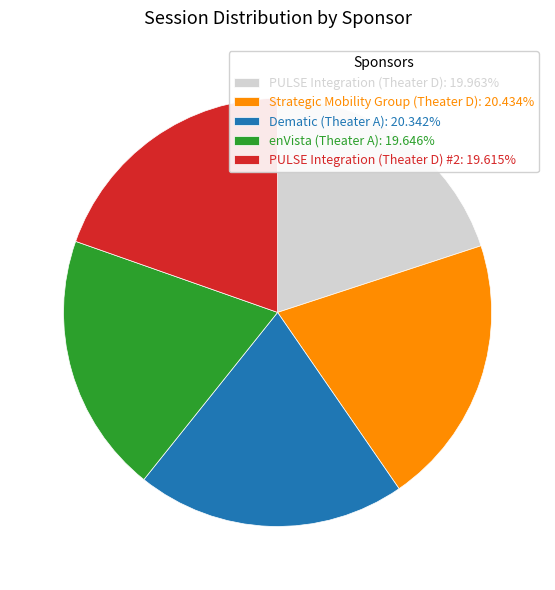

Approximately how many times larger is the value at enVista (Theater A): 19.646% compared to Strategic Mobility Group (Theater D): 20.434%?

1.0